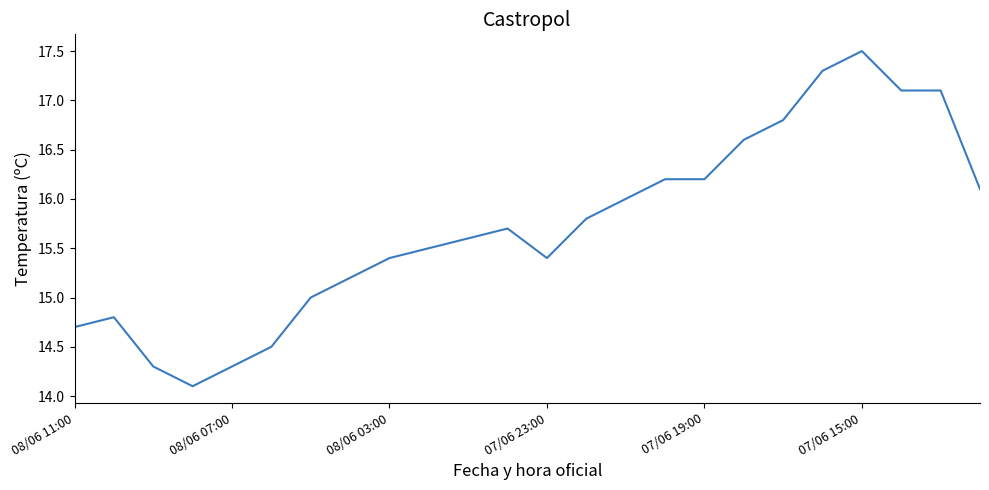

What is the minimum value shown in the chart?

14.1